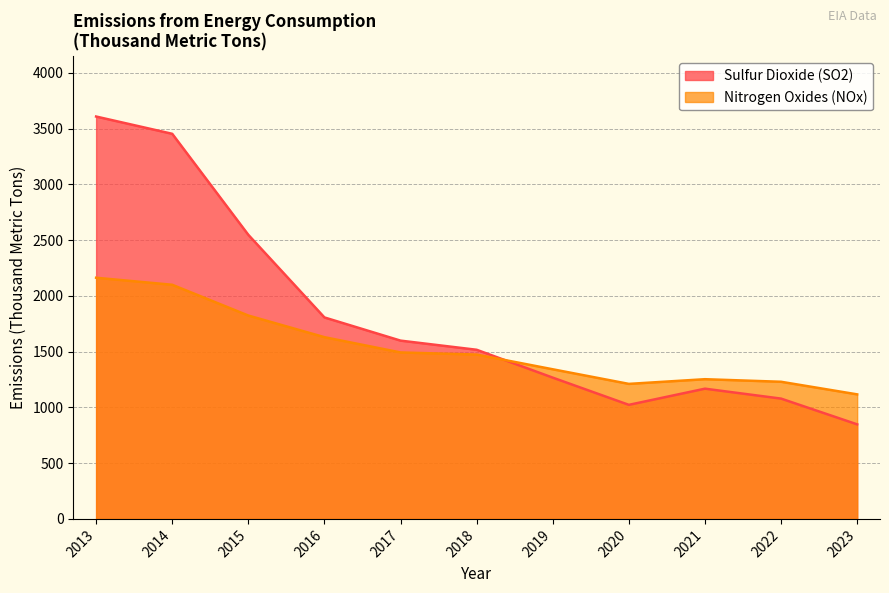

Does the chart have visible grid lines?

Yes